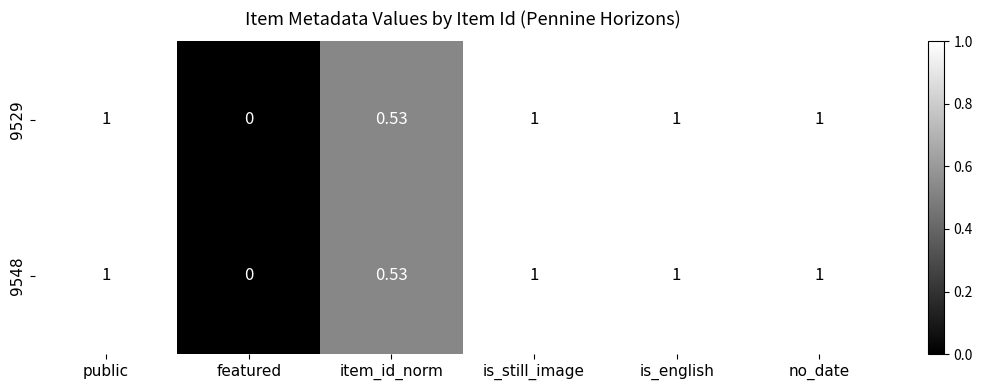

At which category does the chart reach its minimum across all series?

featured